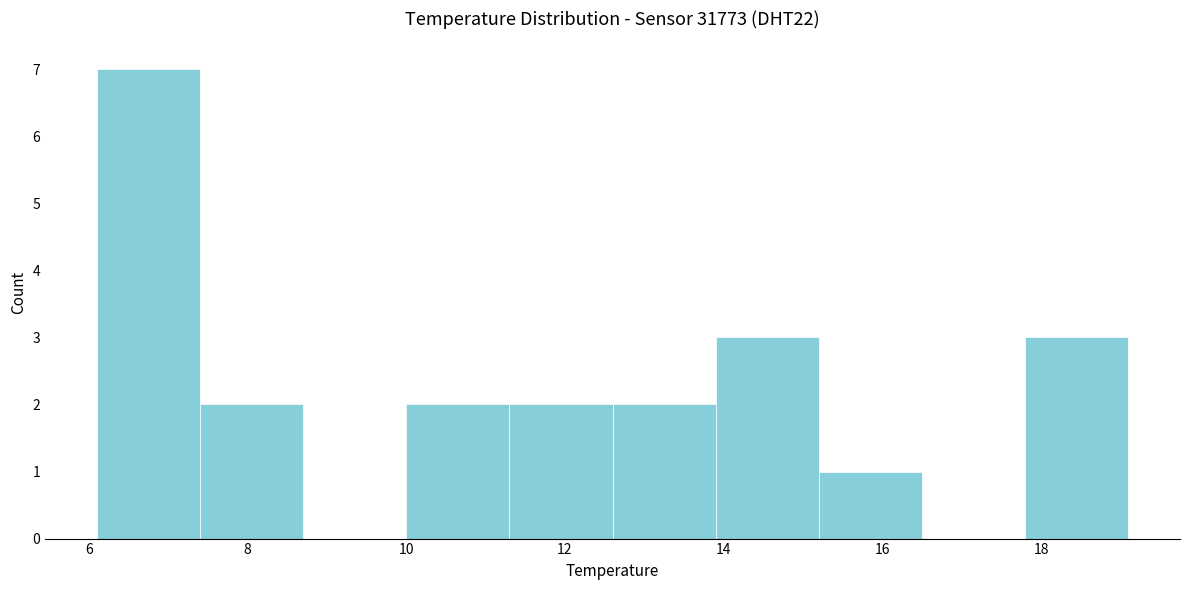

What is the height of the bar covering 6.1 to 7.4 on the x-axis? Neither the bar edges nor the heights are printed on the chart, so give them approximately, as read against the axes.

7